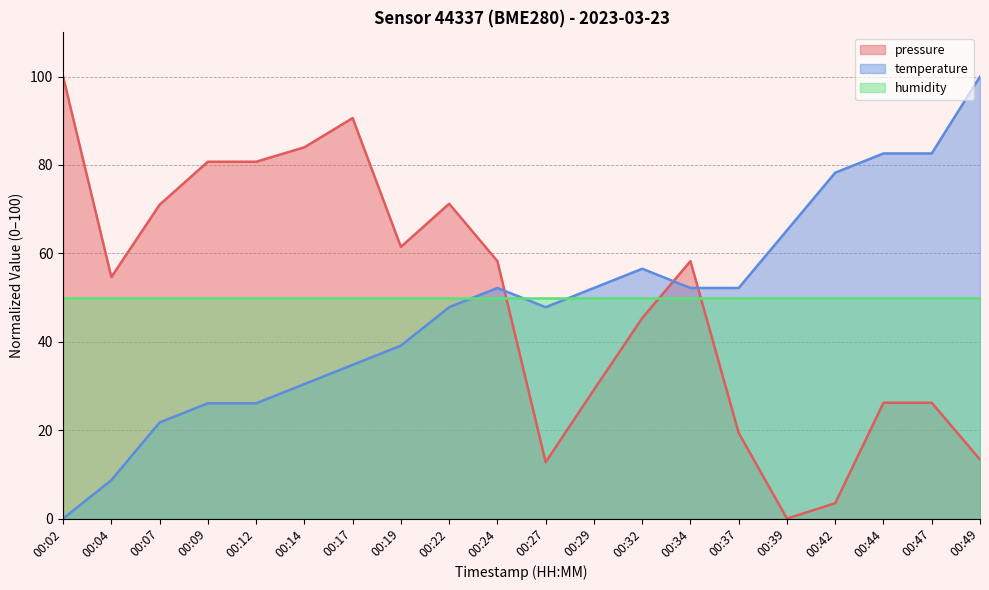

How many values in temperature are above zero?

19